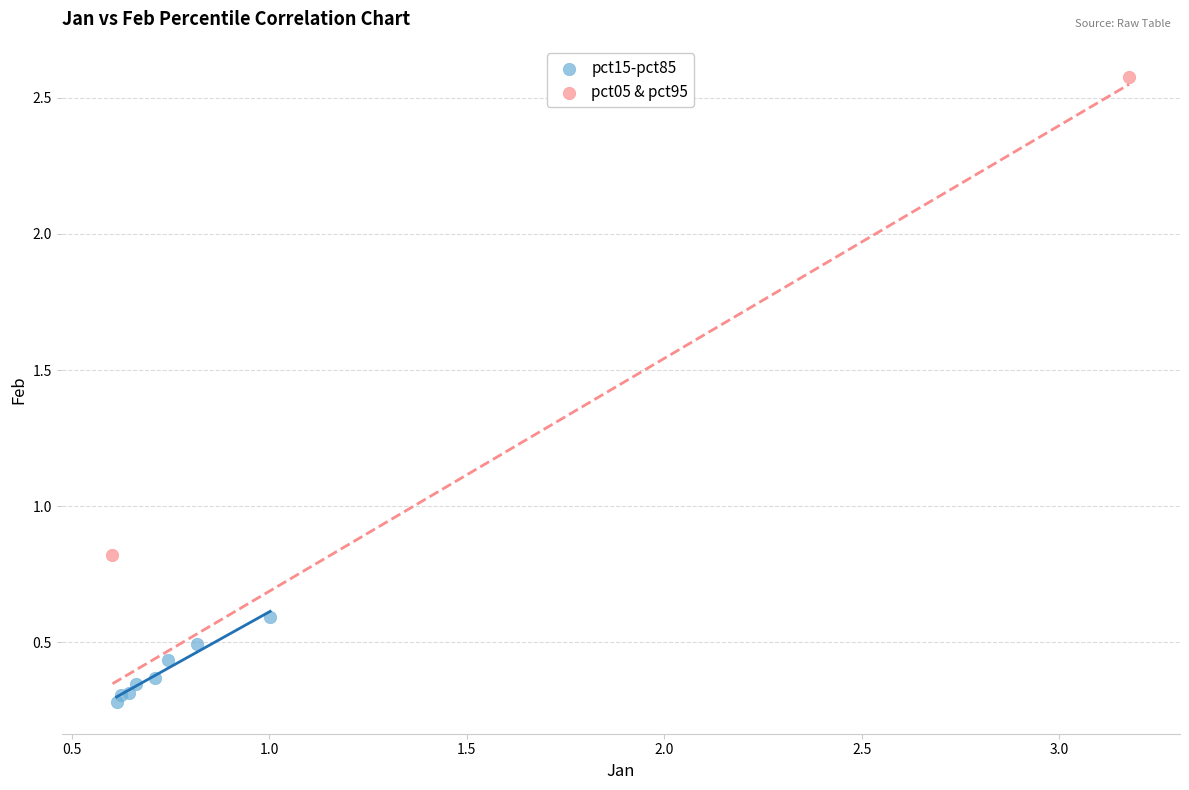

What are all the series names shown in the legend?

pct15-pct85, pct05 & pct95